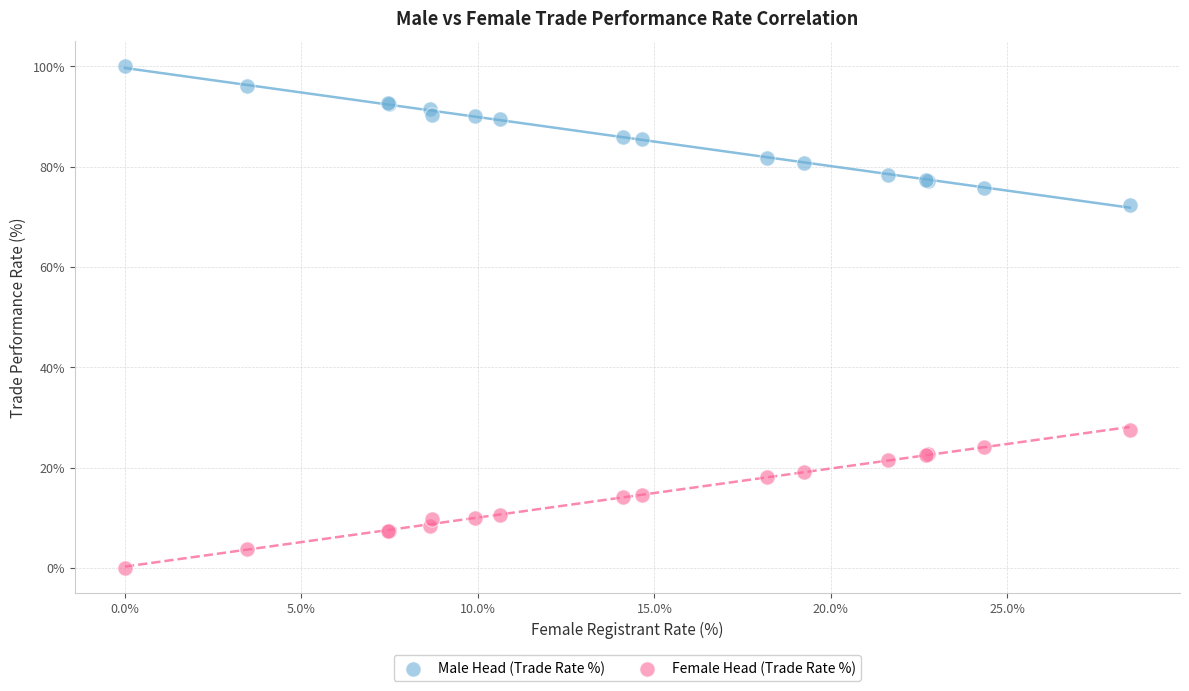

Which series contains the lowest Y value?

Female Head (Trade Rate %)